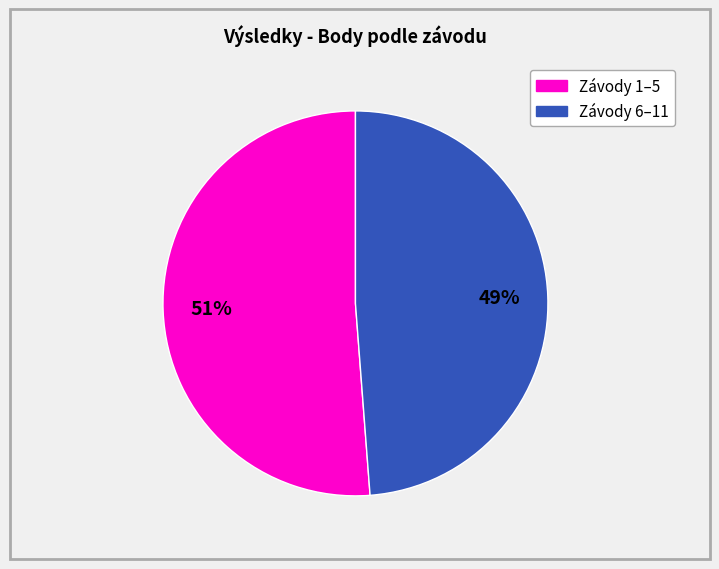

To the nearest percent, what is the difference between the largest and smallest slice percentages?

2%